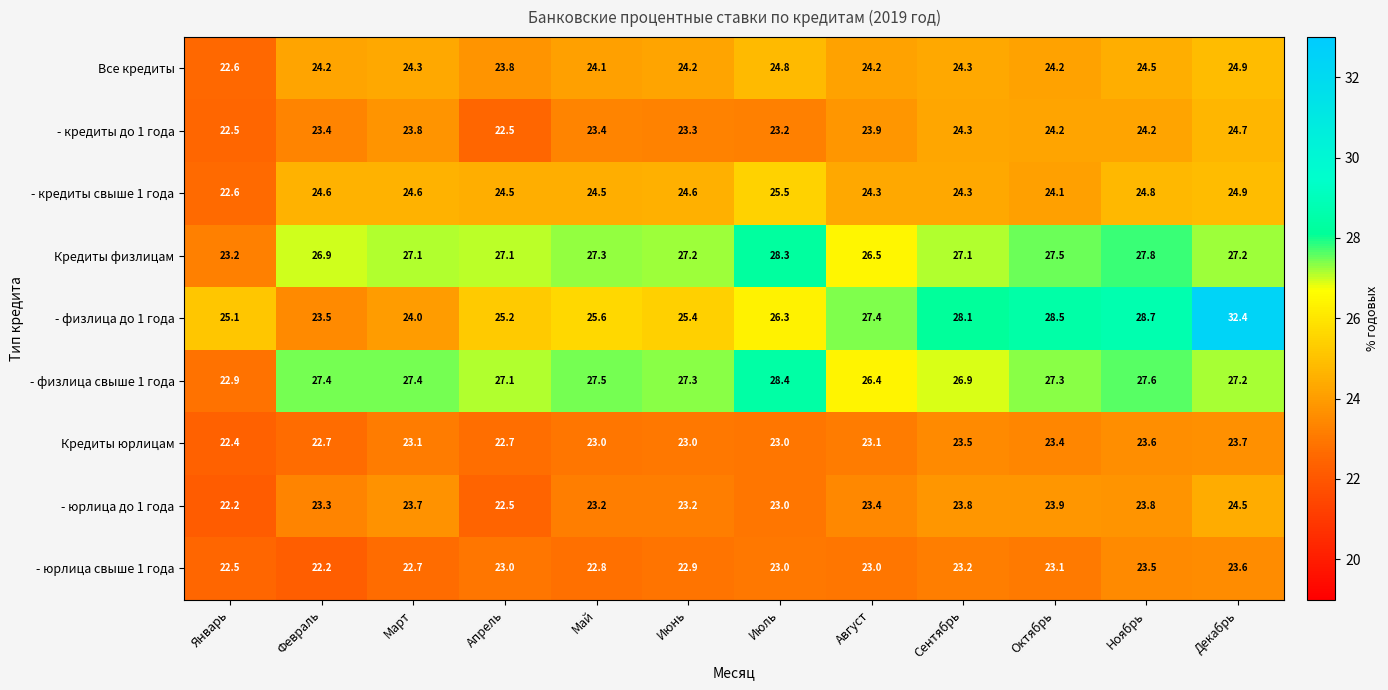

What is the difference between the highest and lowest values at Май?

4.7